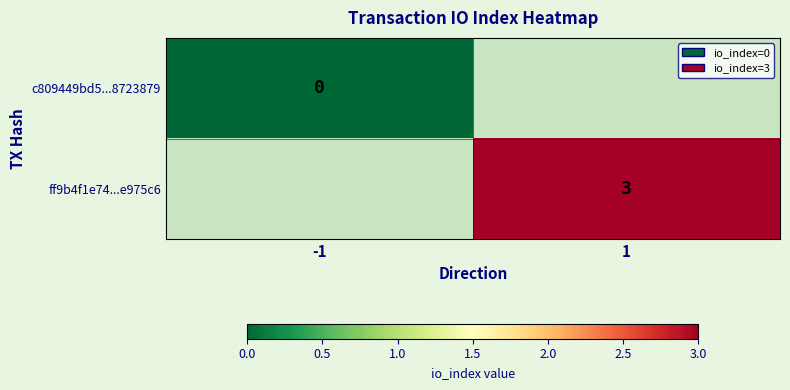

The ff9b4f1e74...e975c6 series shows 3 at 1. True or false?

True